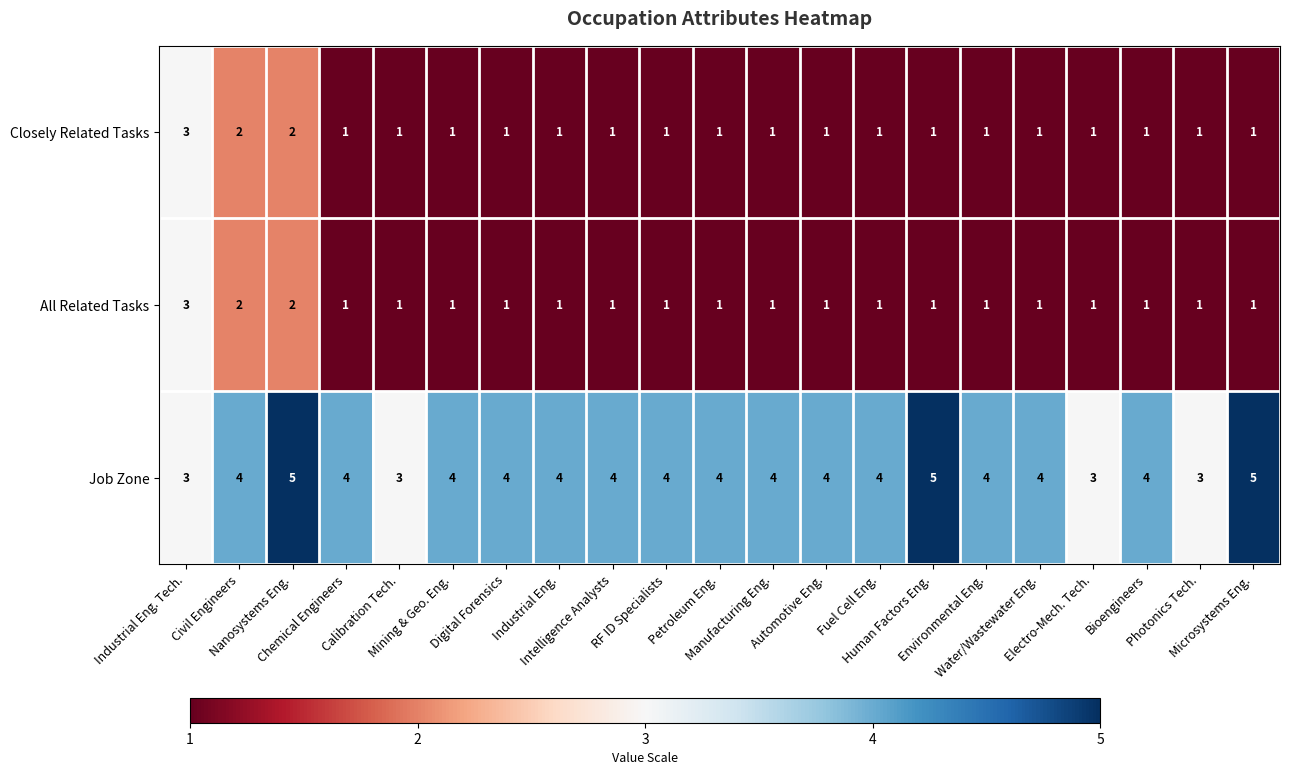

What is the sum of all Closely Related Tasks values?

25